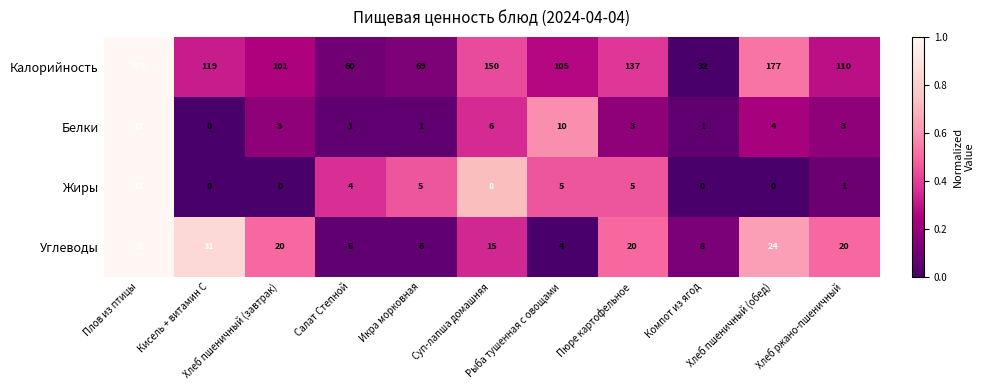

Which series has the largest range (max minus min)?

Калорийность